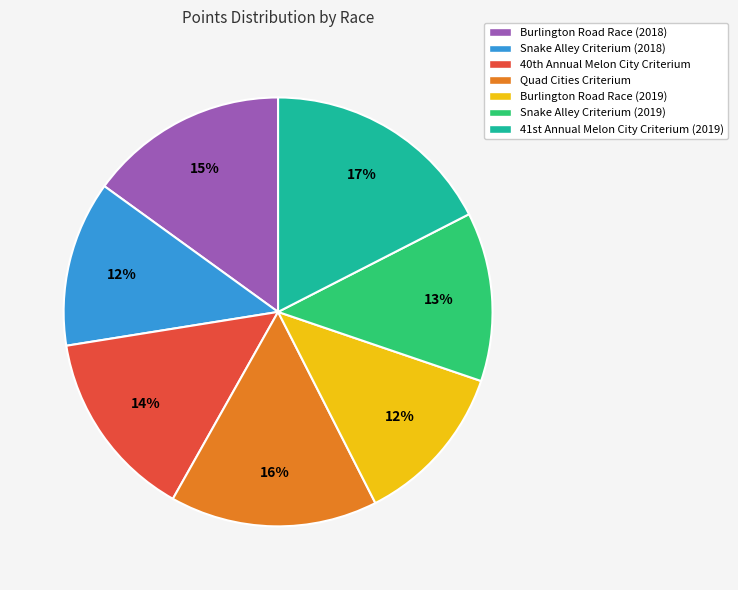

What percentage is the Burlington Road Race (2018) slice, to the nearest percent?

15%